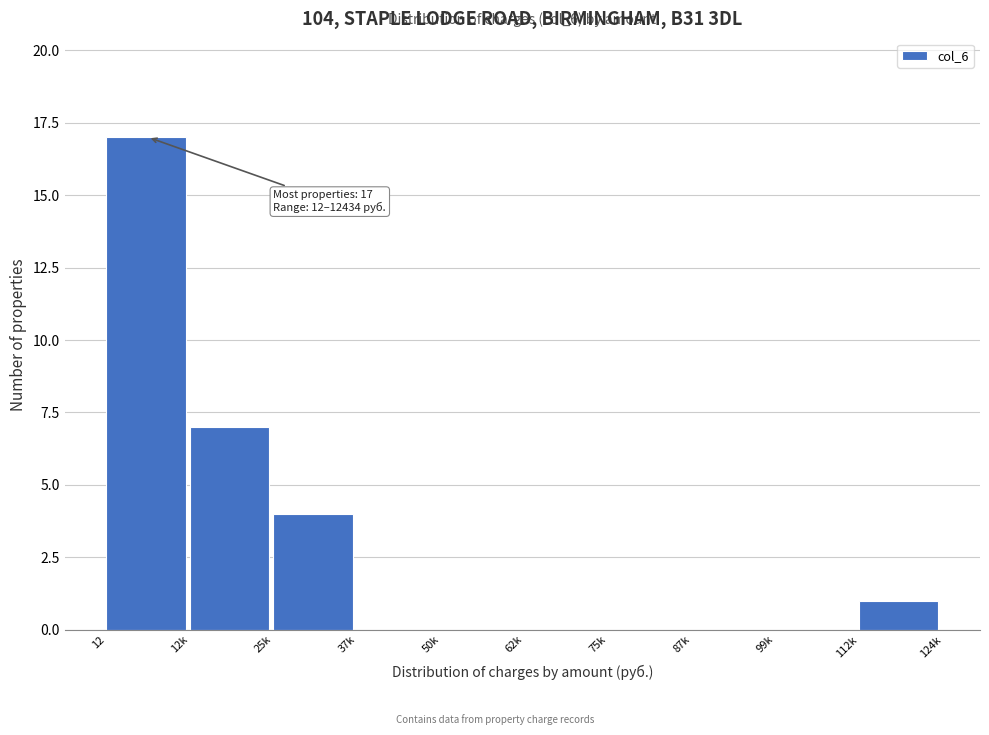

Reading right to left, transcribe all the data shown in this chart.

112k=1	99k=0	87k=0	75k=0	62k=0	50k=0	37k=0	25k=4	12k=7	12=17